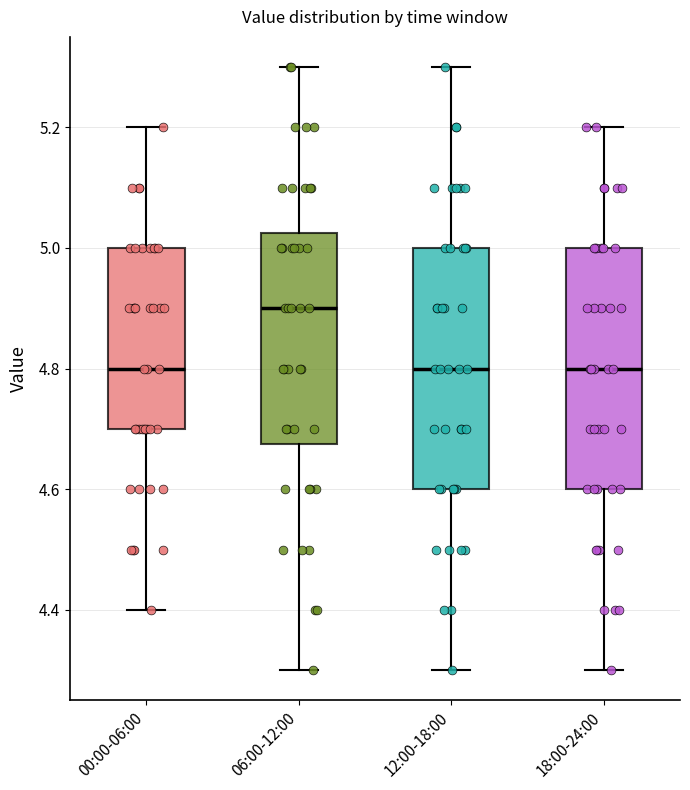

Reading left to right, transcribe this box plot: for each box, give where its median line is, the range the box spans, and where its two whiskers end, as read against the y-axis. The values are not printed on the chart, so give them approximately, as read against the axis.

00:00-06:00: median 4.80, box 4.70 to 5.00, whiskers 4.40 to 5.20
06:00-12:00: median 4.90, box 4.68 to 5.02, whiskers 4.30 to 5.30
12:00-18:00: median 4.80, box 4.60 to 5.00, whiskers 4.30 to 5.30
18:00-24:00: median 4.80, box 4.60 to 5.00, whiskers 4.30 to 5.20